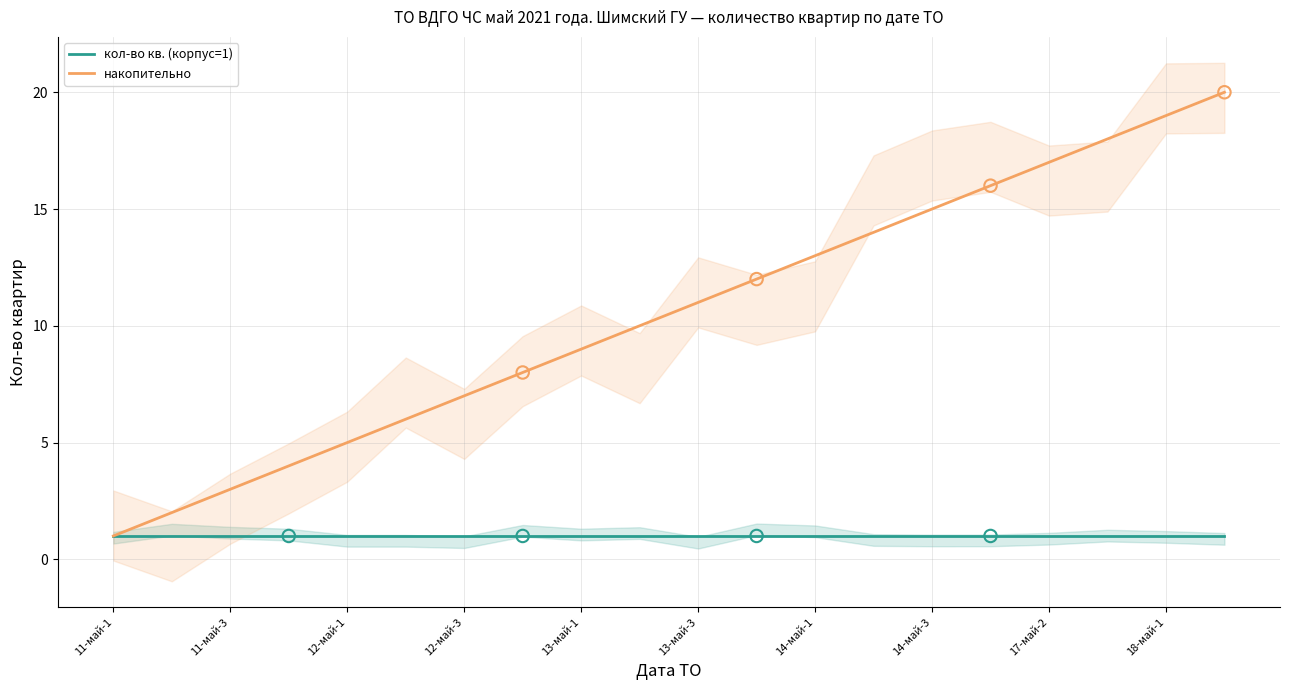

Which series contains the highest Y value?

накопительно